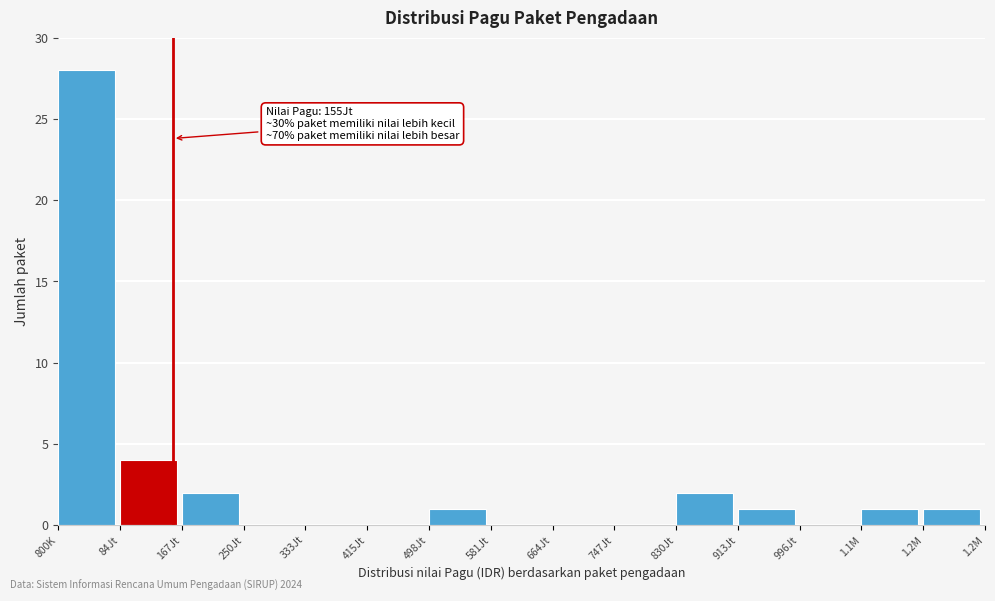

Reading left to right, extract all data points from this chart.

800K=28	84Jt=4	167Jt=2	250Jt=0	333Jt=0	415Jt=0	498Jt=1	581Jt=0	664Jt=0	747Jt=0	830Jt=2	913Jt=1	996Jt=0	1.1M=1	1.2M=1